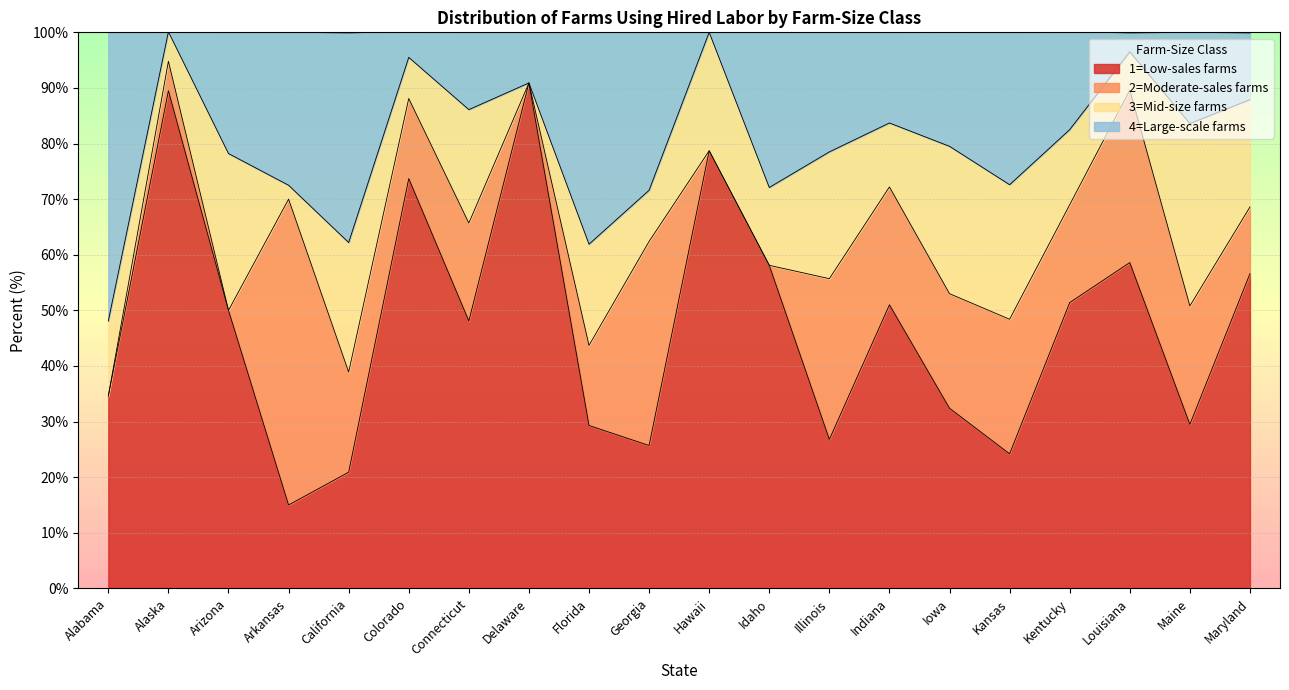

What is the lowest value of the 1=Low-sales farms series?

15.0